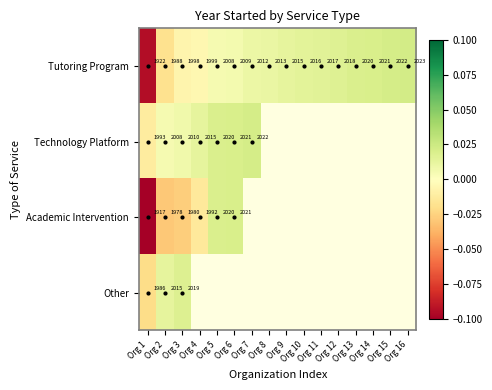

How many categories are shown in the chart?

16